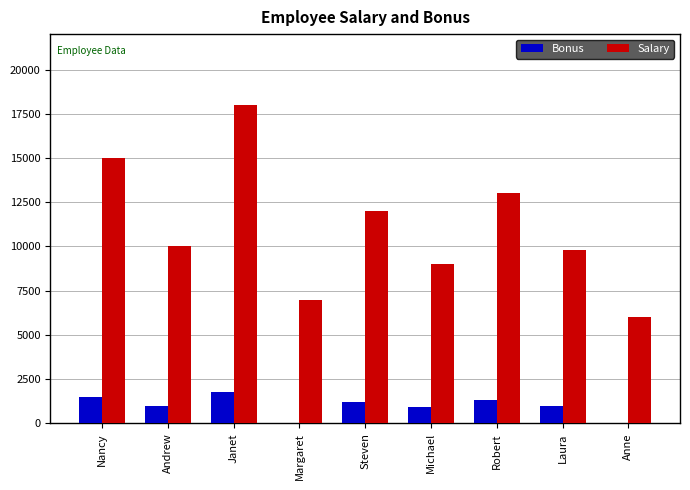

The Bonus series shows 1800 at Janet. True or false?

True